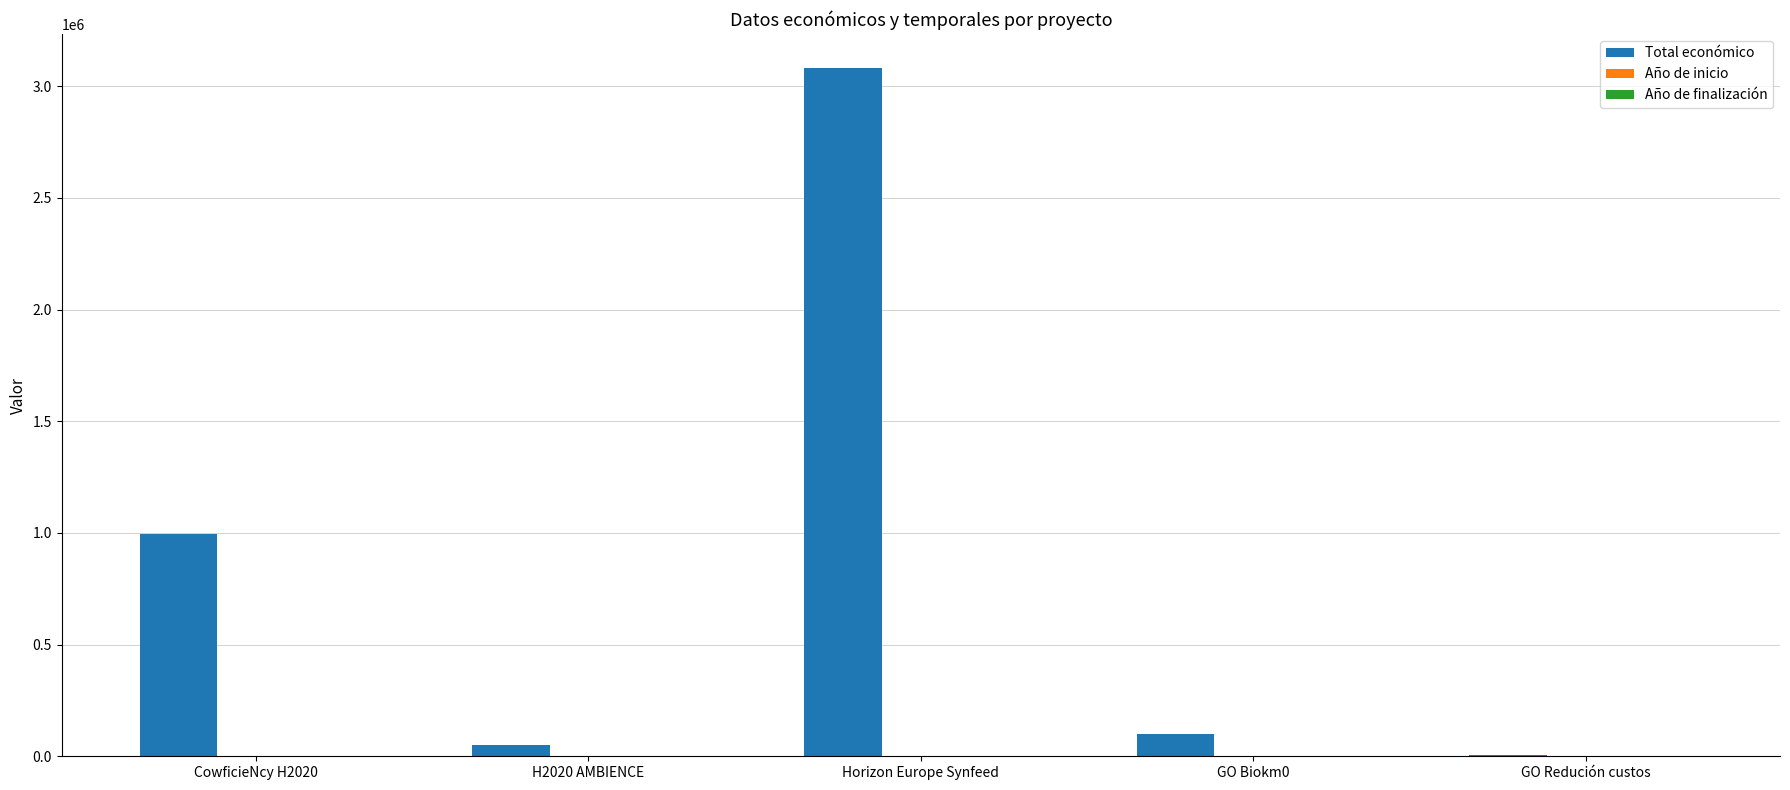

Is it true that Total económico equals 3079962 at Horizon Europe Synfeed?

True